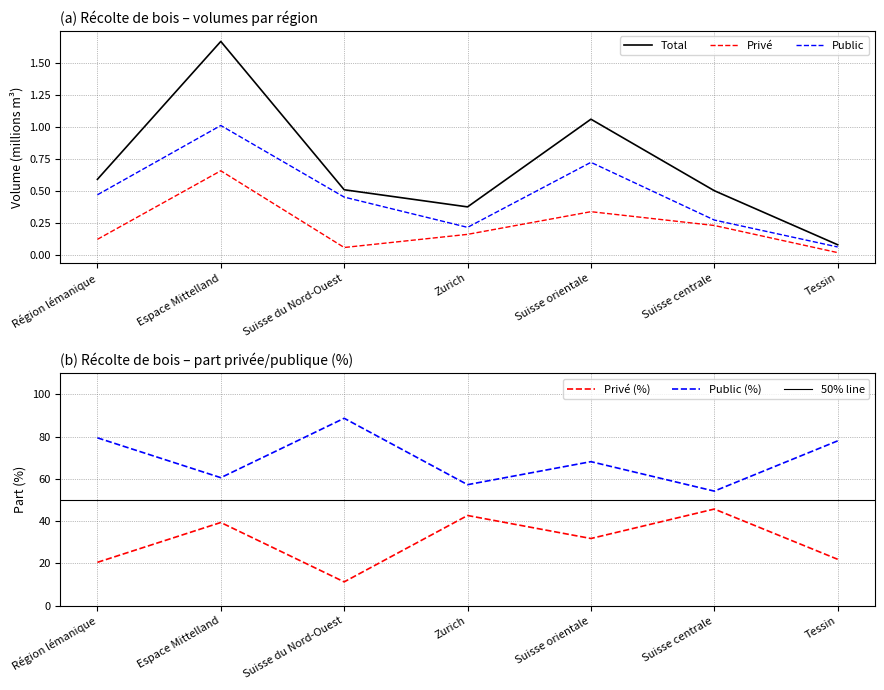

What is the value of the Privé (m³) point at the 1st from the left?

0.1